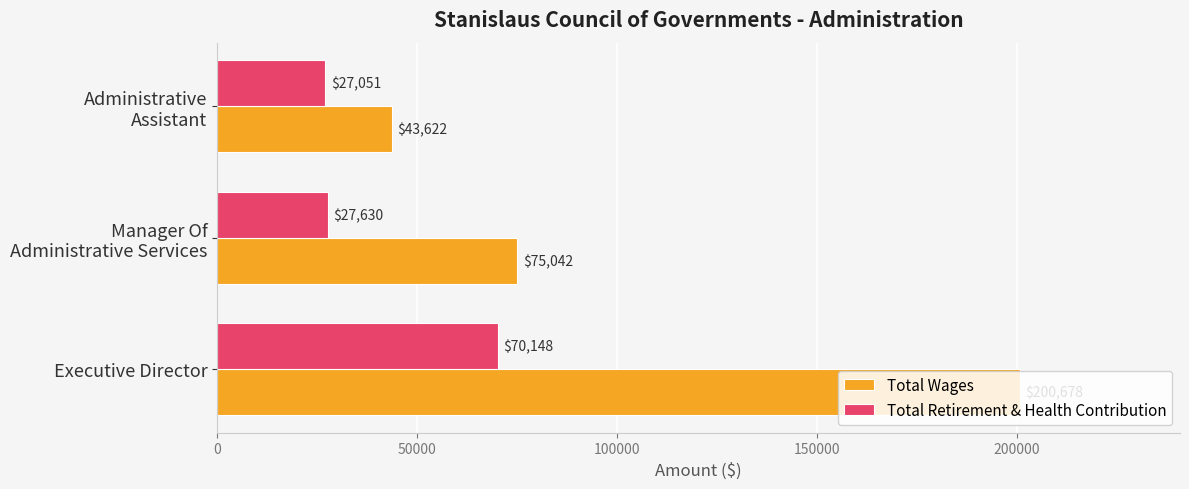

Read the Total Retirement & Health Contribution value at Executive Director, to the nearest 100.

70100